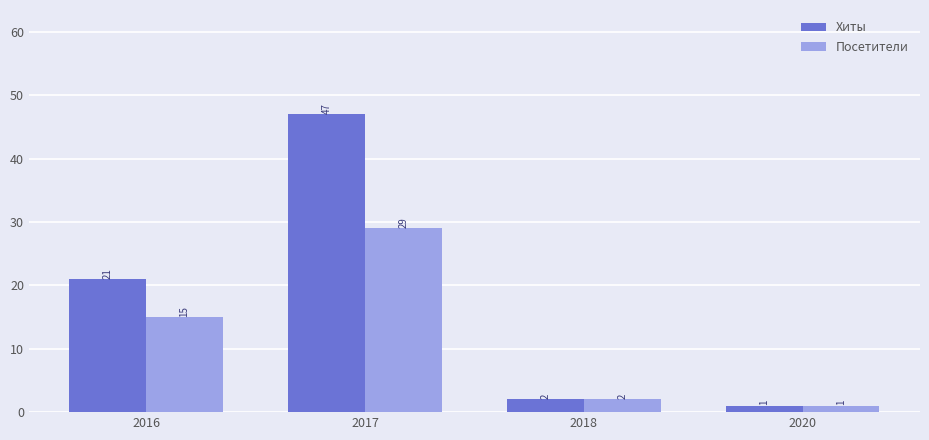

What is the average value of the Хиты series?

18